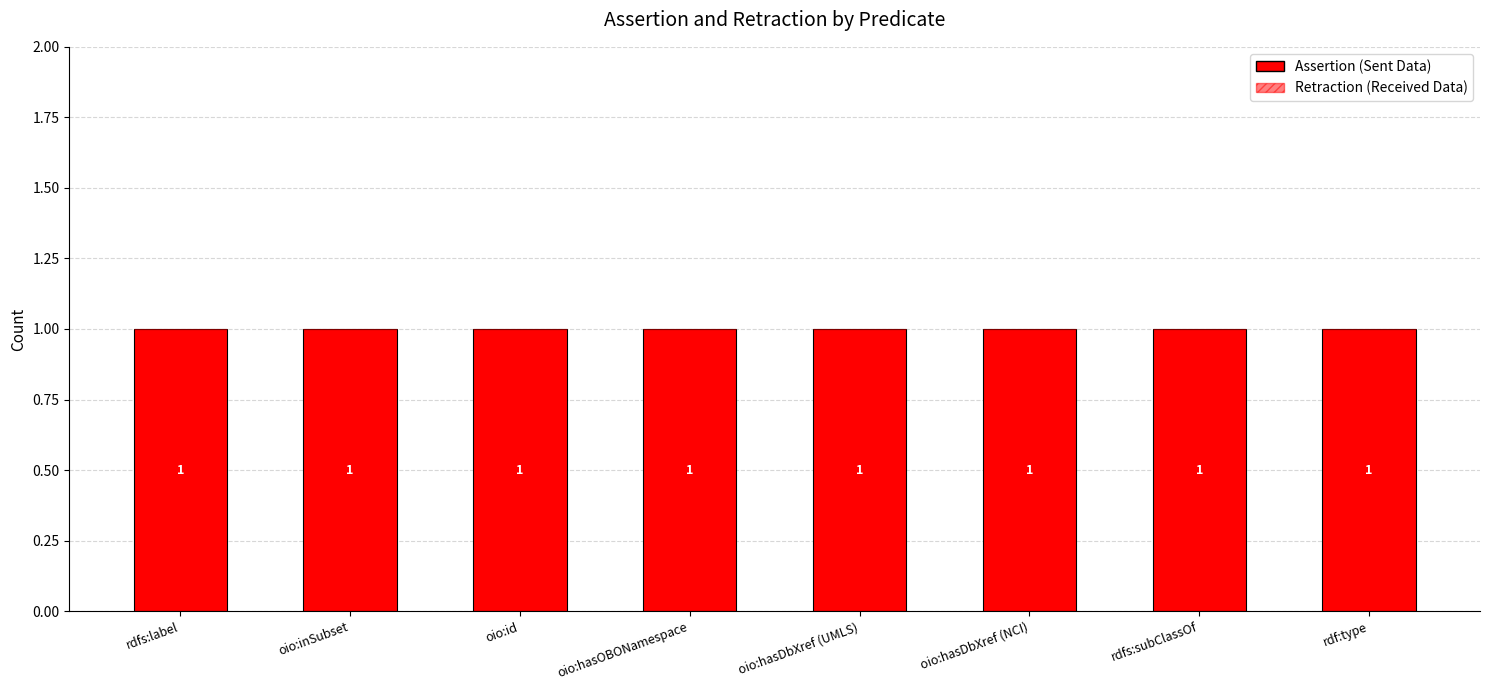

Which series has the widest spread of values?

assertion